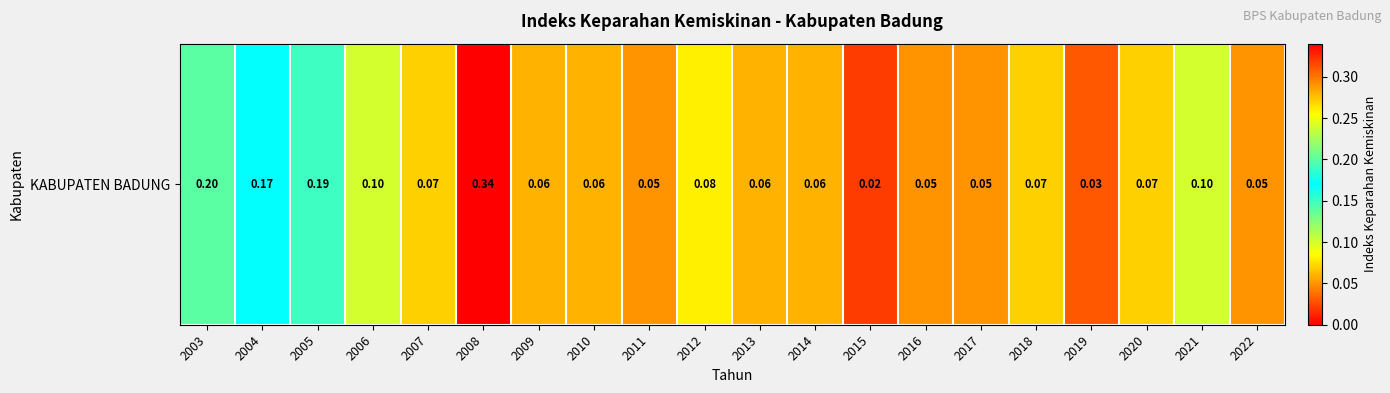

List the labels in order of value, smallest first.

2015, 2019, 2011, 2016, 2017, 2022, 2009, 2010, 2013, 2014, 2007, 2018, 2020, 2012, 2006, 2021, 2004, 2005, 2003, 2008